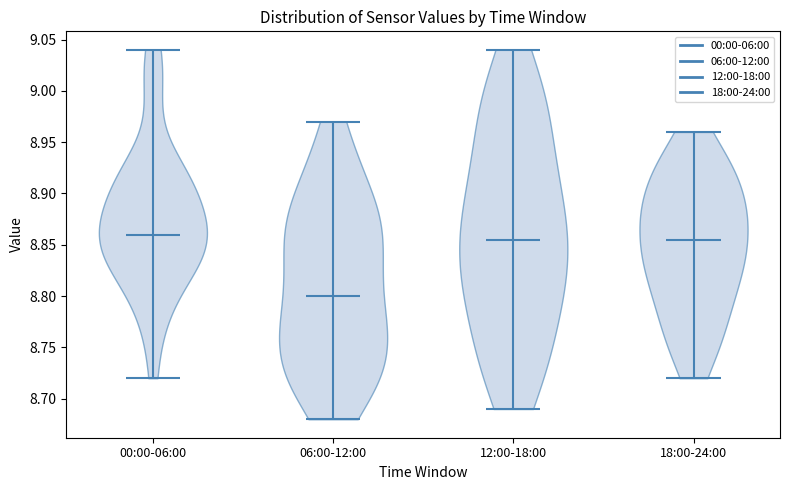

Reading left to right, read every violin against the y-axis: where its median line is, and the lowest and highest points it reaches. The values are not printed on the chart, so give them approximately, as read against the axis.

00:00-06:00: median line 8.860, lowest point 8.720, highest point 9.040
06:00-12:00: median line 8.800, lowest point 8.680, highest point 8.970
12:00-18:00: median line 8.855, lowest point 8.690, highest point 9.040
18:00-24:00: median line 8.855, lowest point 8.720, highest point 8.960